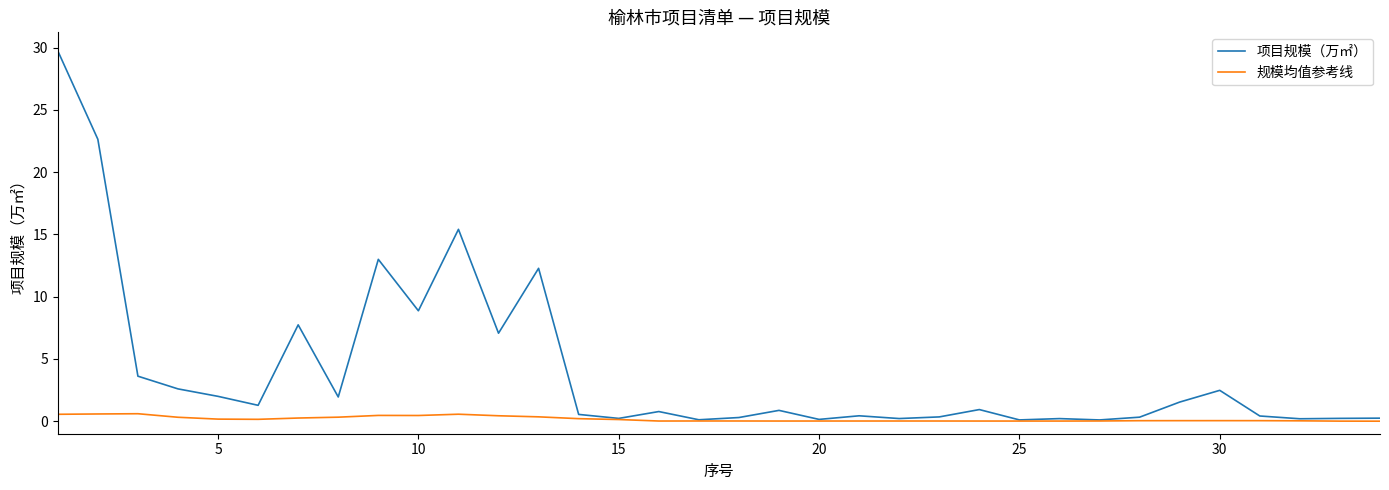

Which series has the widest spread of values?

项目规模（万㎡）